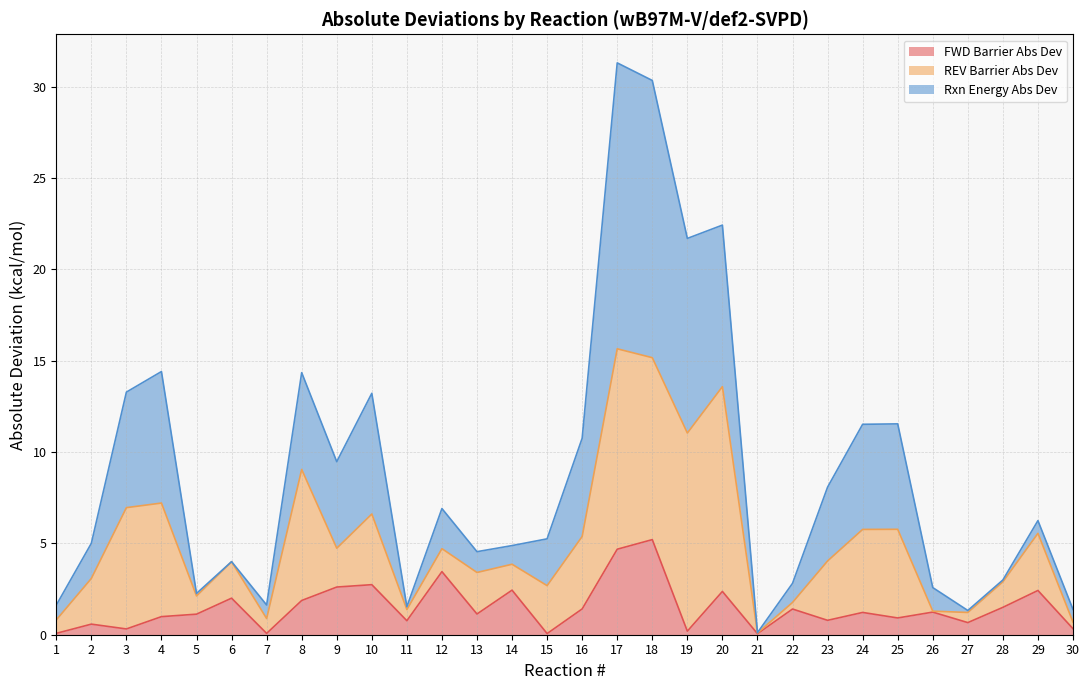

What are all the series names shown in the legend?

FWD Barrier Abs Dev, REV Barrier Abs Dev, Rxn Energy Abs Dev